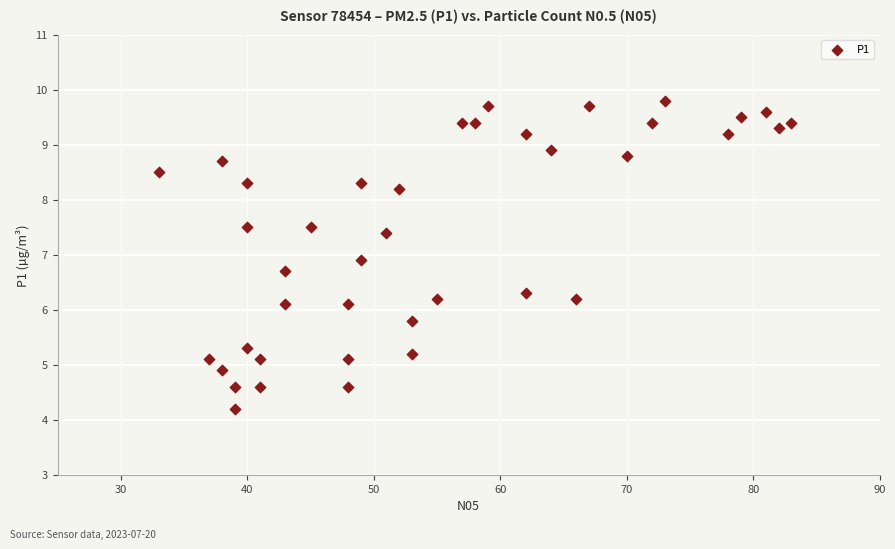

What Y value in the scatter plot is closest to 7?

6.9